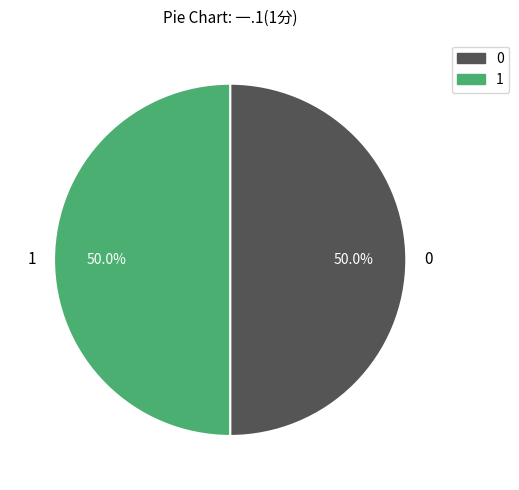

Count the number of slices in the pie.

2